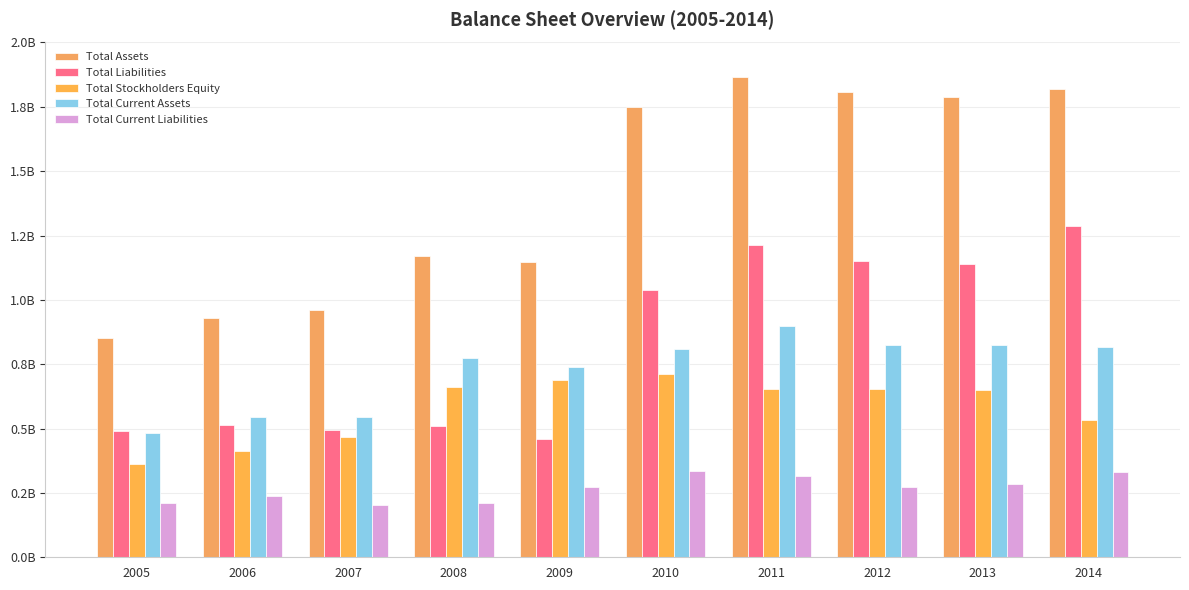

Does the chart contain stacked bars?

No